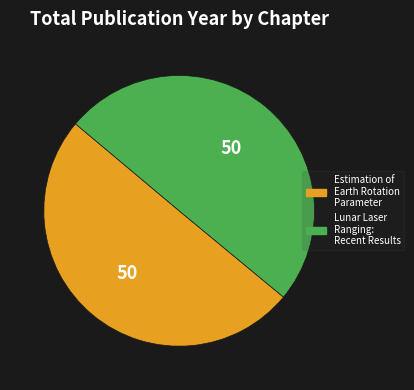

What is the ratio of the value at Lunar Laser Ranging: Recent Results to the value at Estimation of Earth Rotation Parameter?

1.0